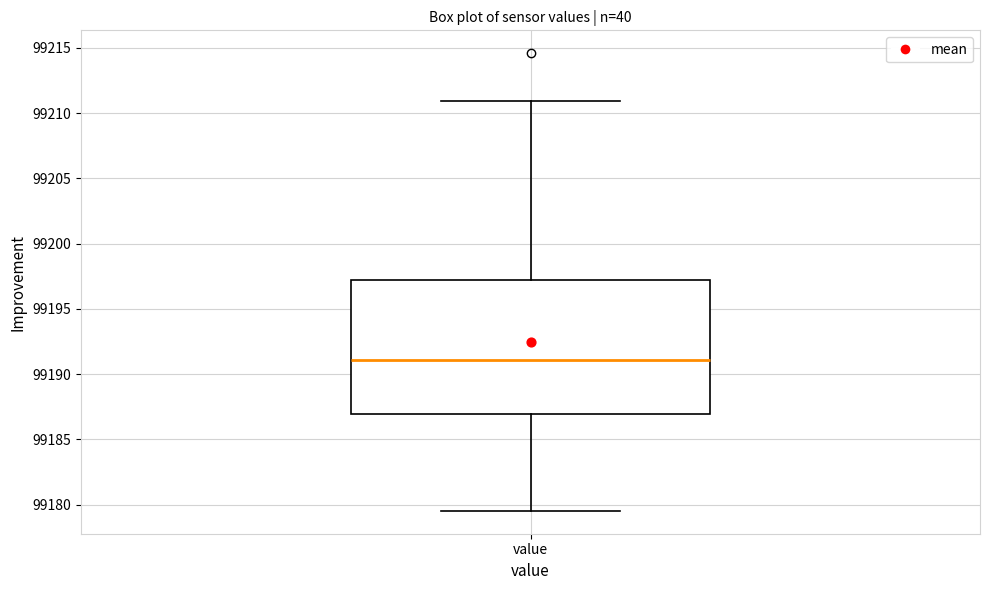

Where is the lower edge of the box for value on the y-axis? The values are not printed on the chart, so give them approximately, as read against the axis.

99187.0